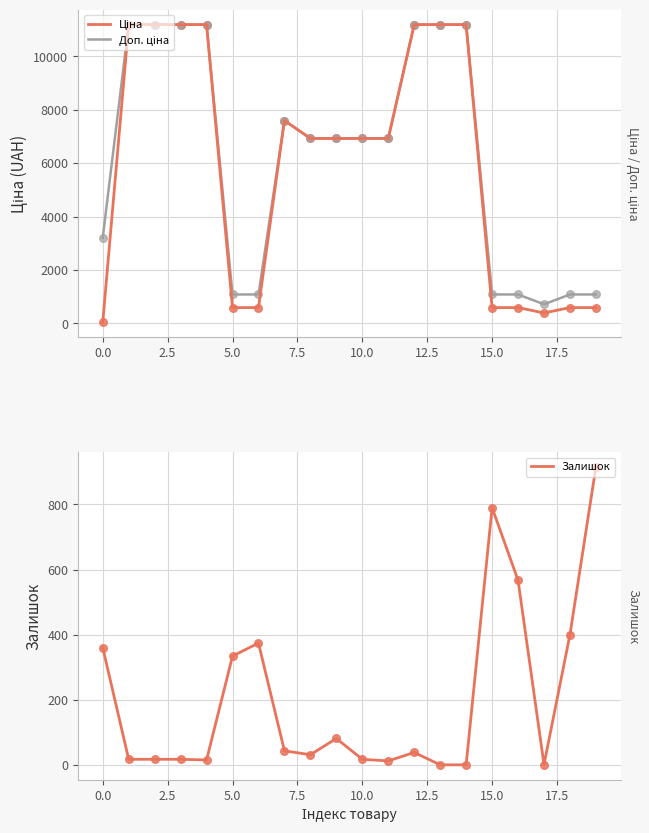

Which series reaches the maximum Y coordinate?

Ціна